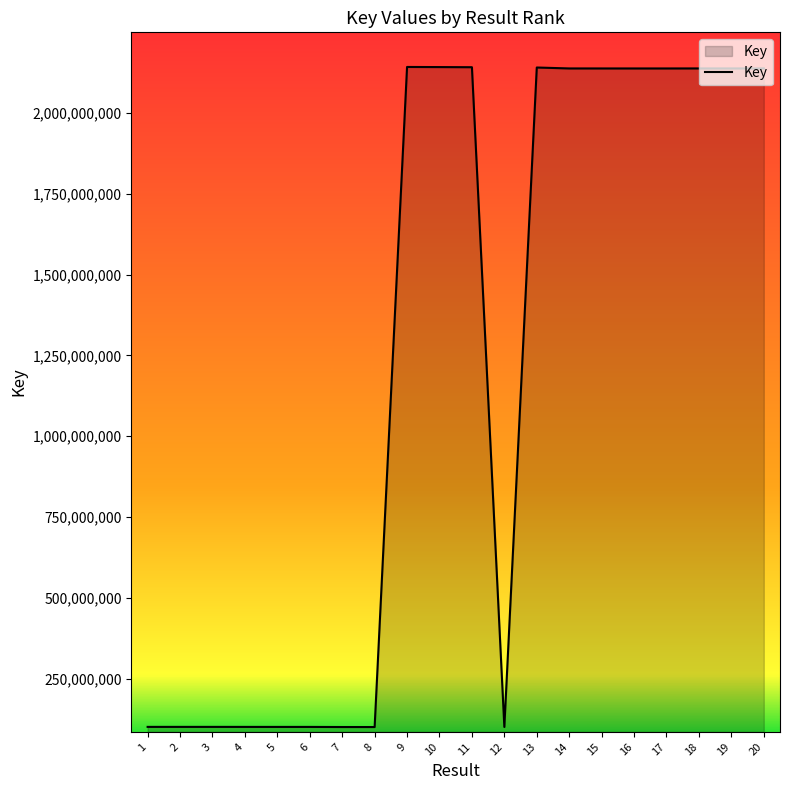

What is the change in value from 2 to 17?

+2036885353